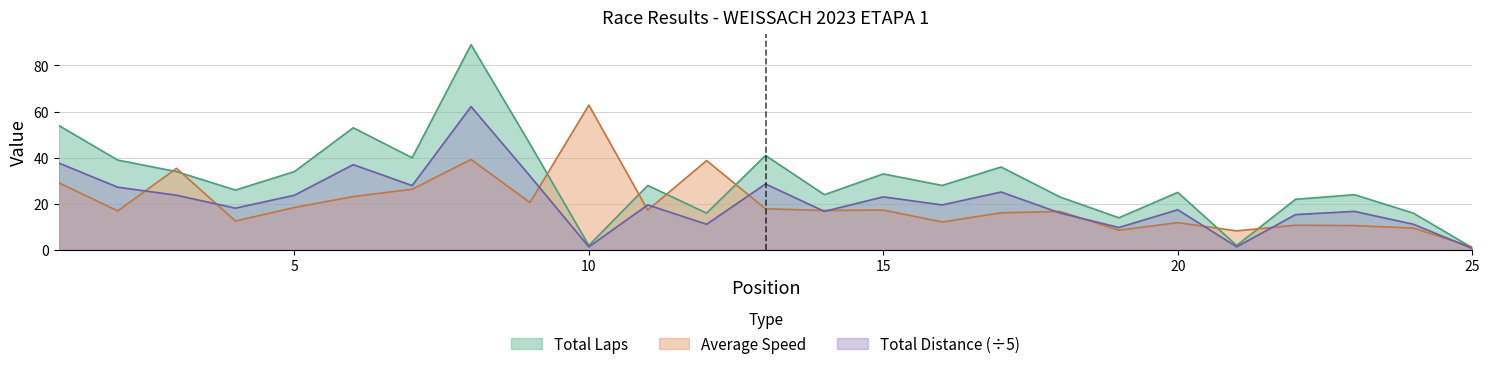

How many lines are shown in the chart?

3